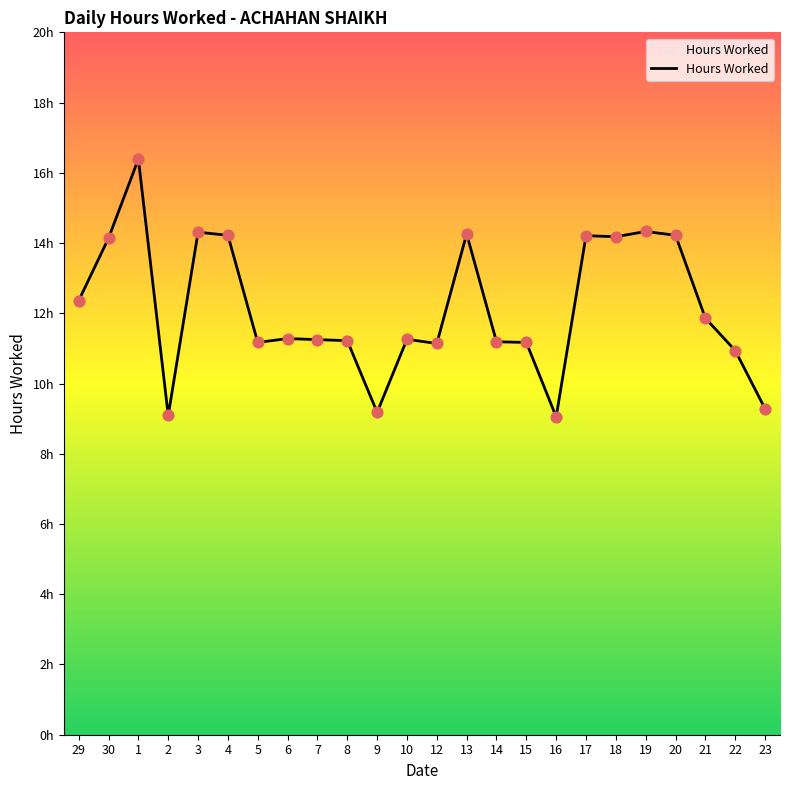

What is the change in value from 6 to 16?

-2.2